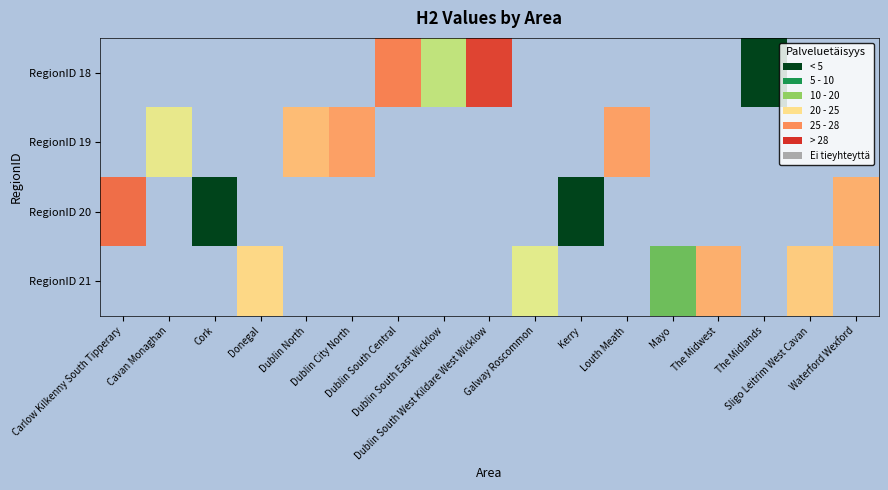

Which category has the highest value across all series?

Dublin South West Kildare West Wicklow